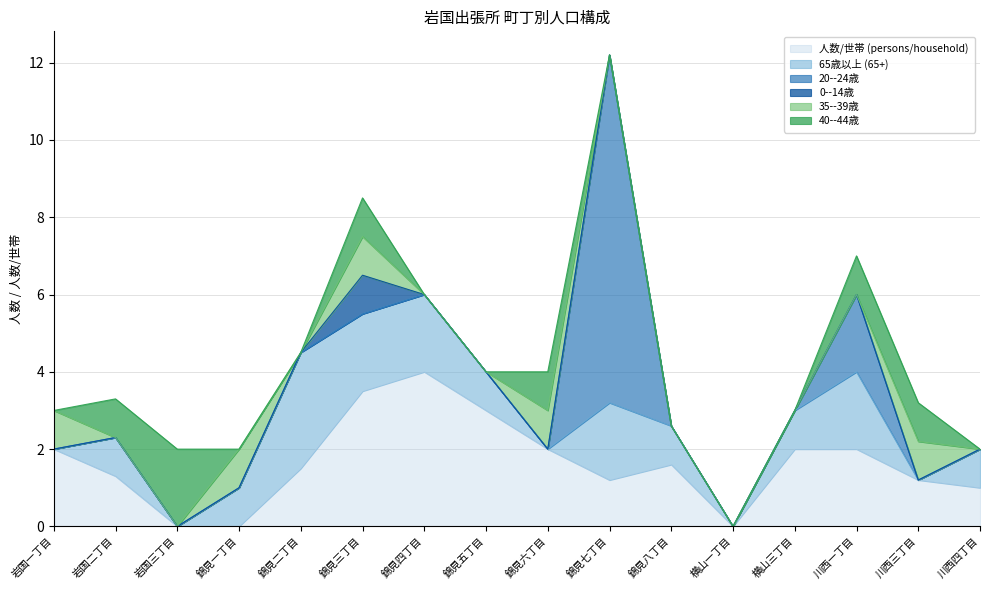

Which series ends up on top after the final intersection of 20--24歳 and 人数/世帯 (persons/household)?

人数/世帯 (persons/household)